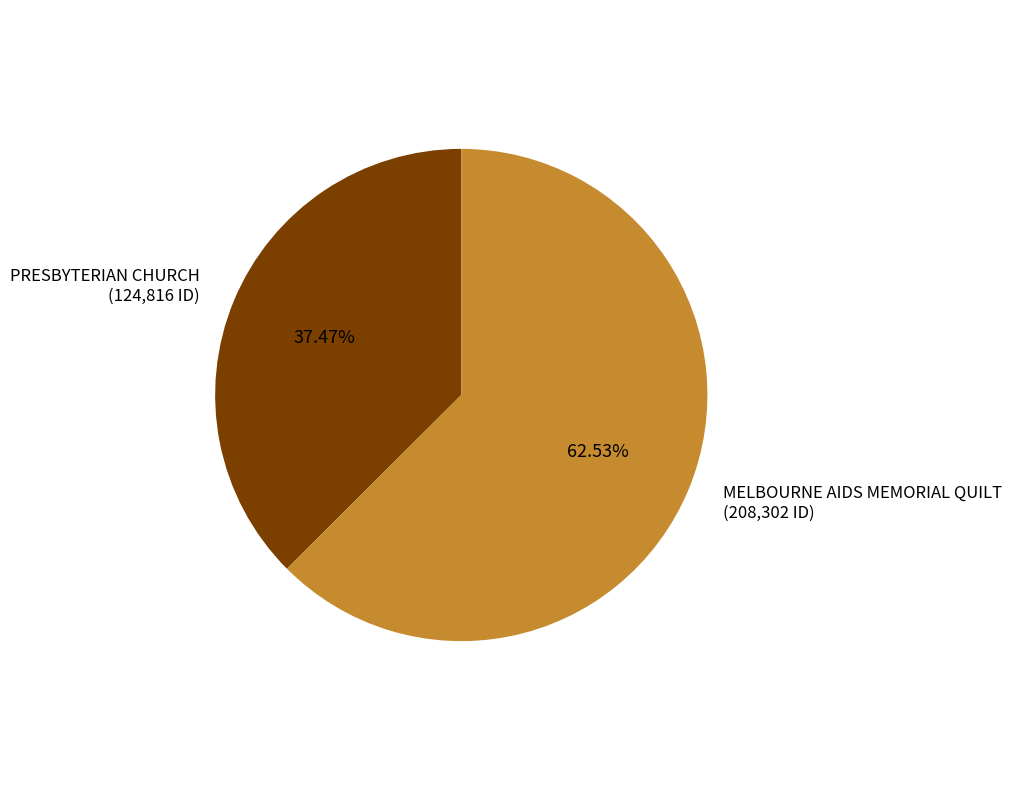

Is there any slice that represents more than half of the pie?

Yes